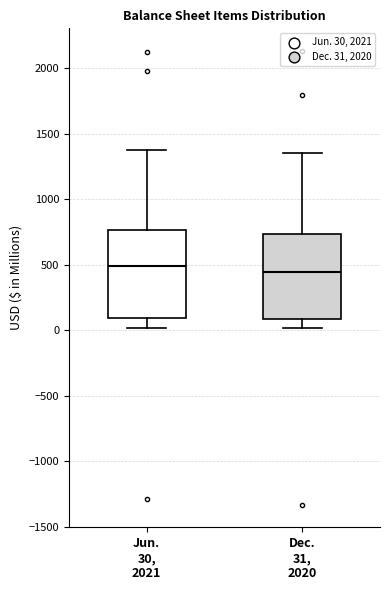

Reading left to right, transcribe this box plot: for each box, give where its median line is, the range the box spans, and where its two whiskers end, as read against the y-axis. The values are not printed on the chart, so give them approximately, as read against the axis.

Jun. 30, 2021: median 500, box 100 to 750, whiskers 0 to 1350
Dec. 31, 2020: median 450, box 100 to 750, whiskers 0 to 1350